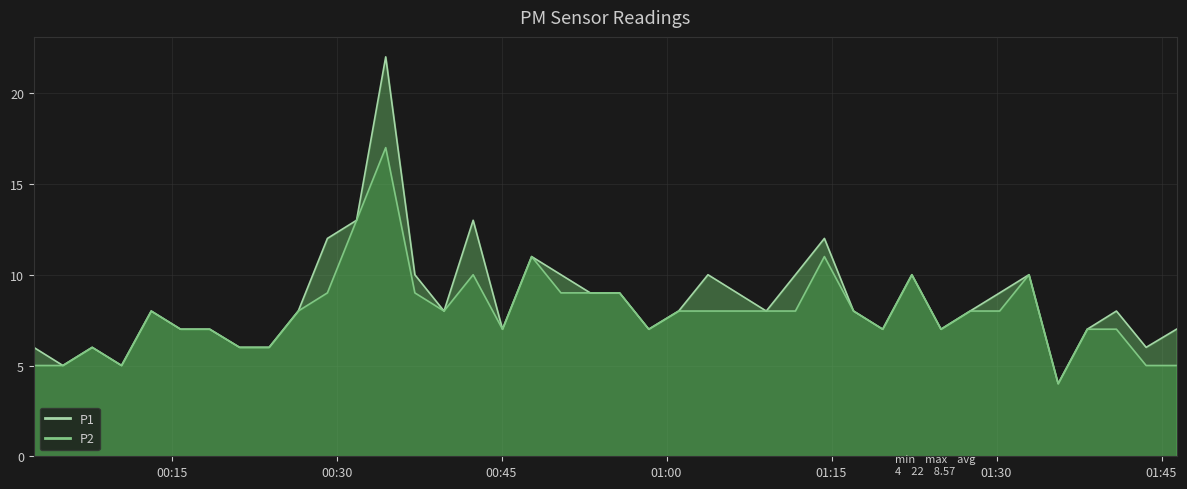

What is the smallest value displayed?

4